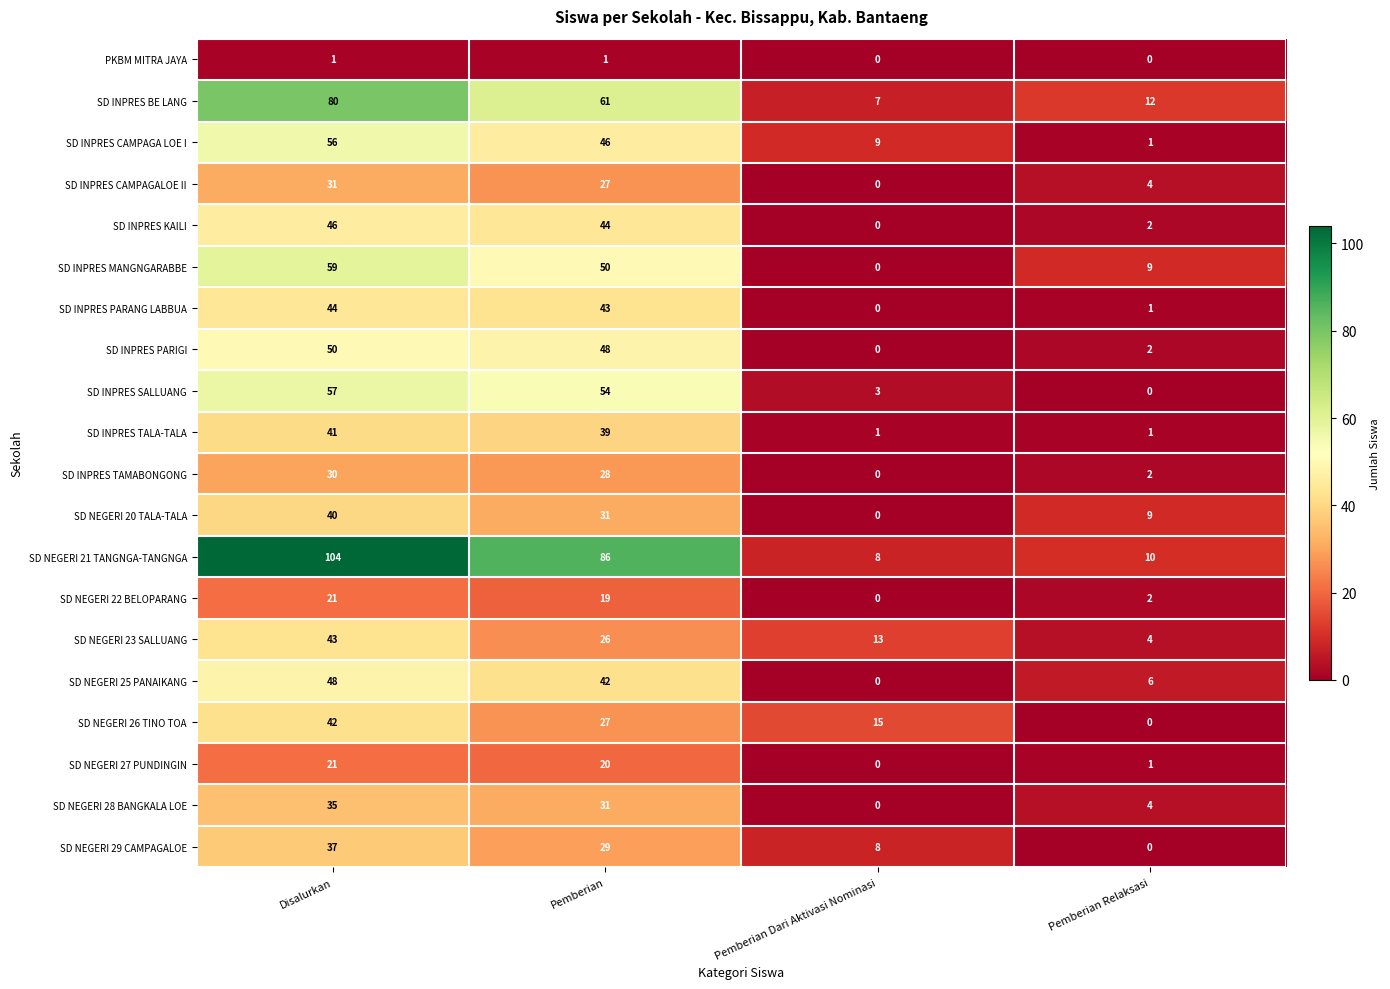

What is the sum of all SD INPRES TAMABONGONG values?

60